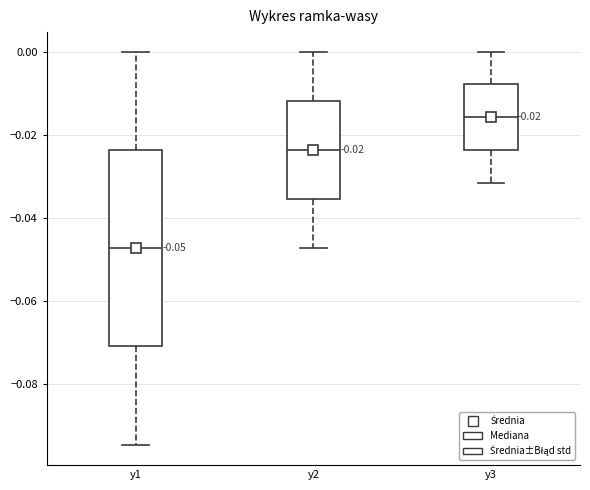

Comparing the boxes themselves (not the whiskers), which one is the tallest?

y1